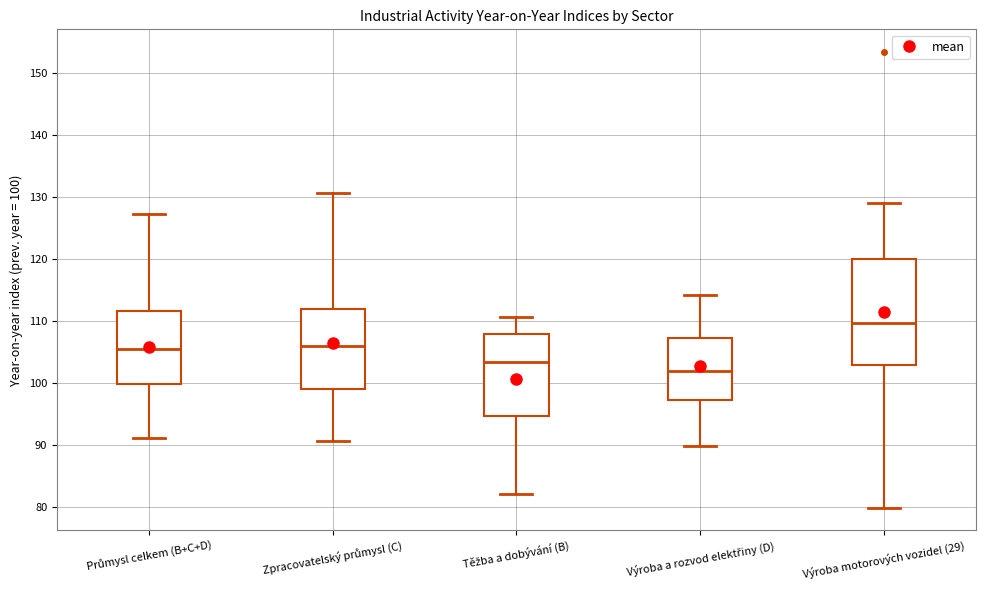

Where is the lower edge of the box for Zpracovatelský průmysl (C) on the y-axis? The values are not printed on the chart, so give them approximately, as read against the axis.

99